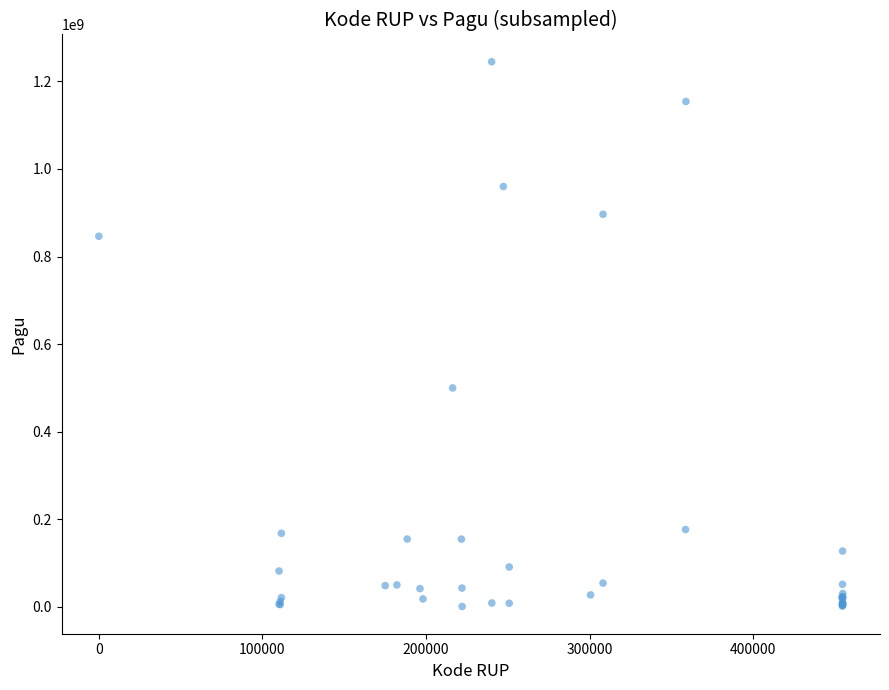

What Y value in the scatter plot is closest to 622840000?

499932000